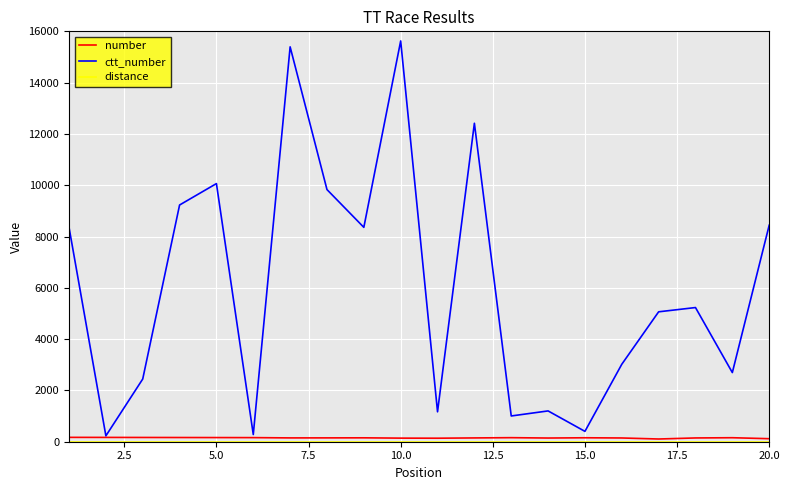

Which series has the largest range (max minus min)?

ctt_number